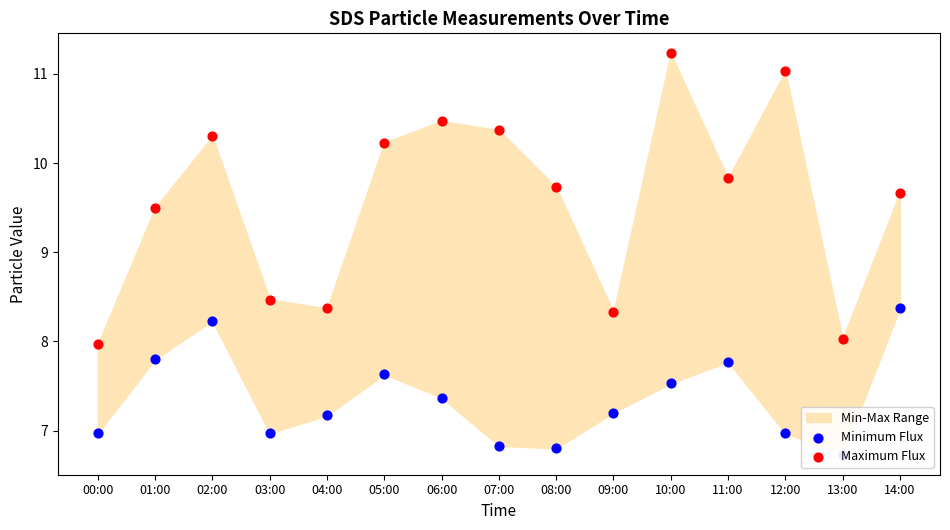

Is the value of Maximum Flux at 04:00 greater than the value of Minimum Flux at 01:00?

Yes